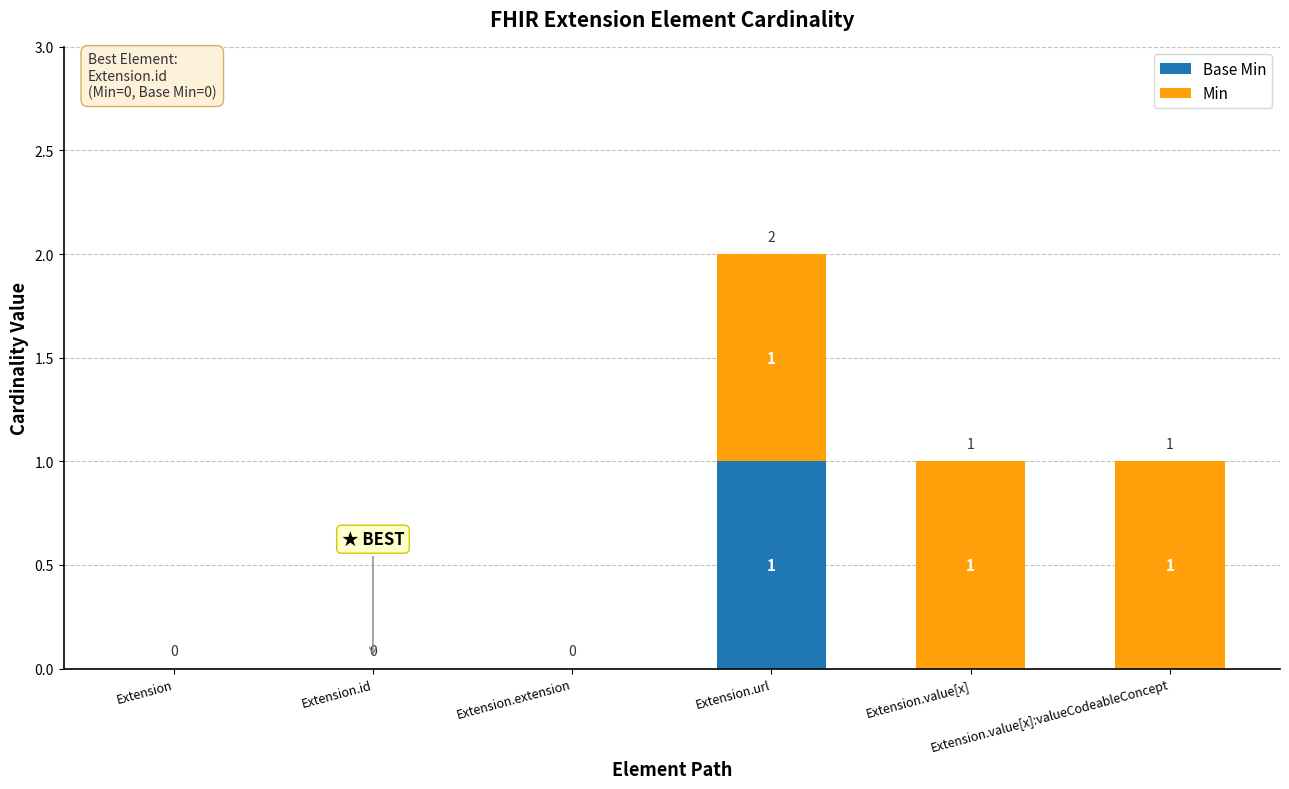

What is the difference between the Min values at Extension.url and Extension.extension?

1